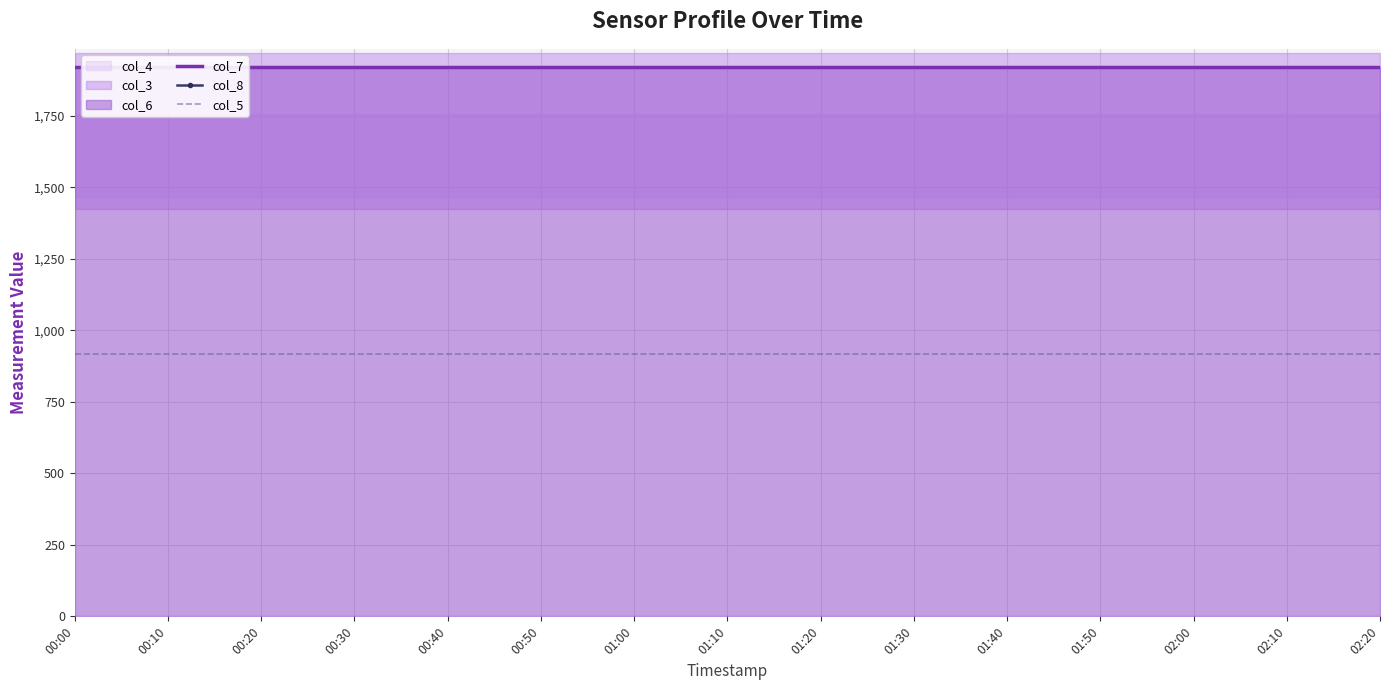

Where is col_8 nearest to the value 2197?

00:00